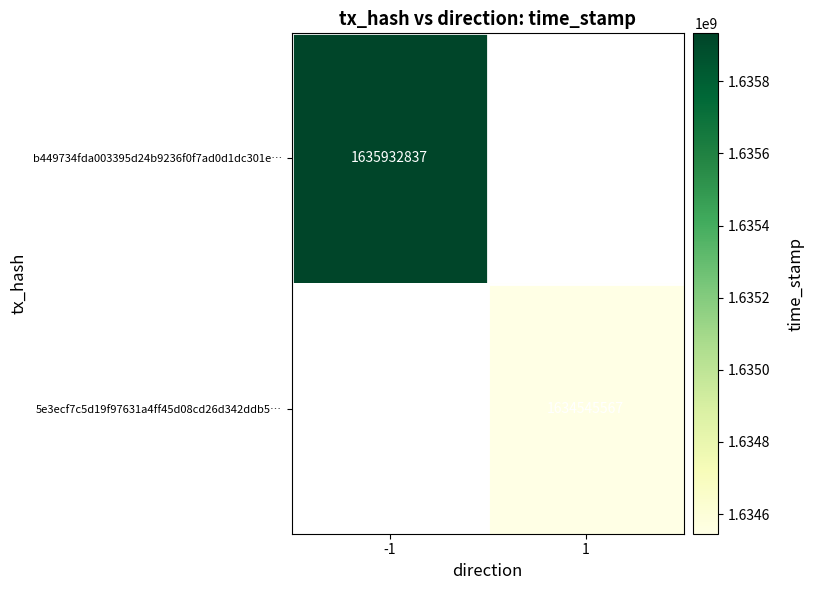

At 1, list the series in order from largest to smallest.

b449734fda003395d24b9236f0f7ad0d1dc301e…, 5e3ecf7c5d19f97631a4ff45d08cd26d342ddb5…